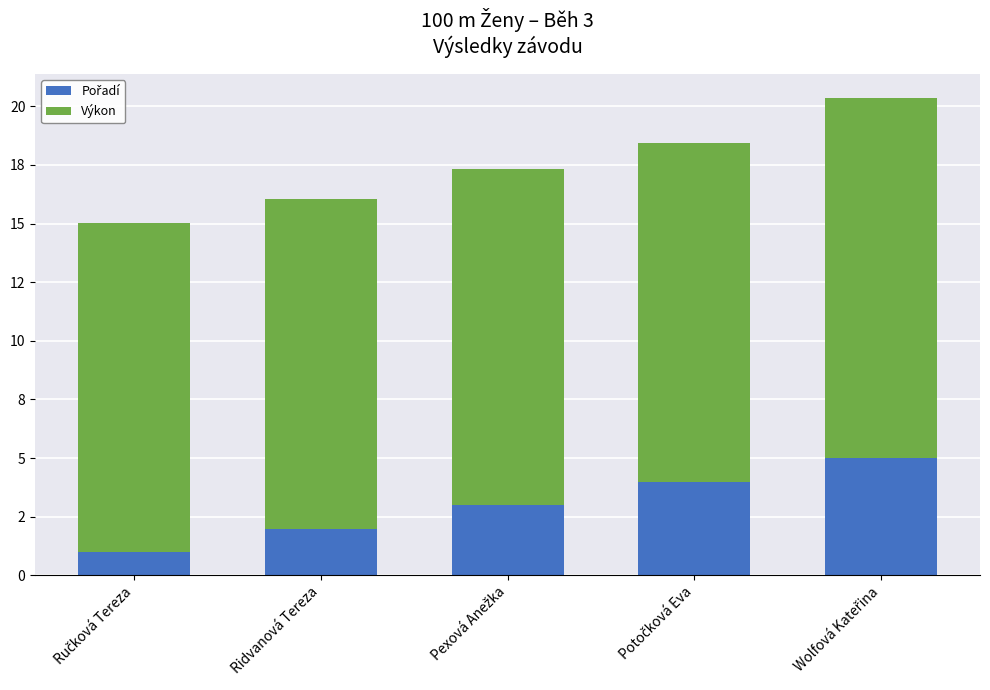

At Ručková Tereza, list the series in order from smallest to largest.

Pořadí, Výkon